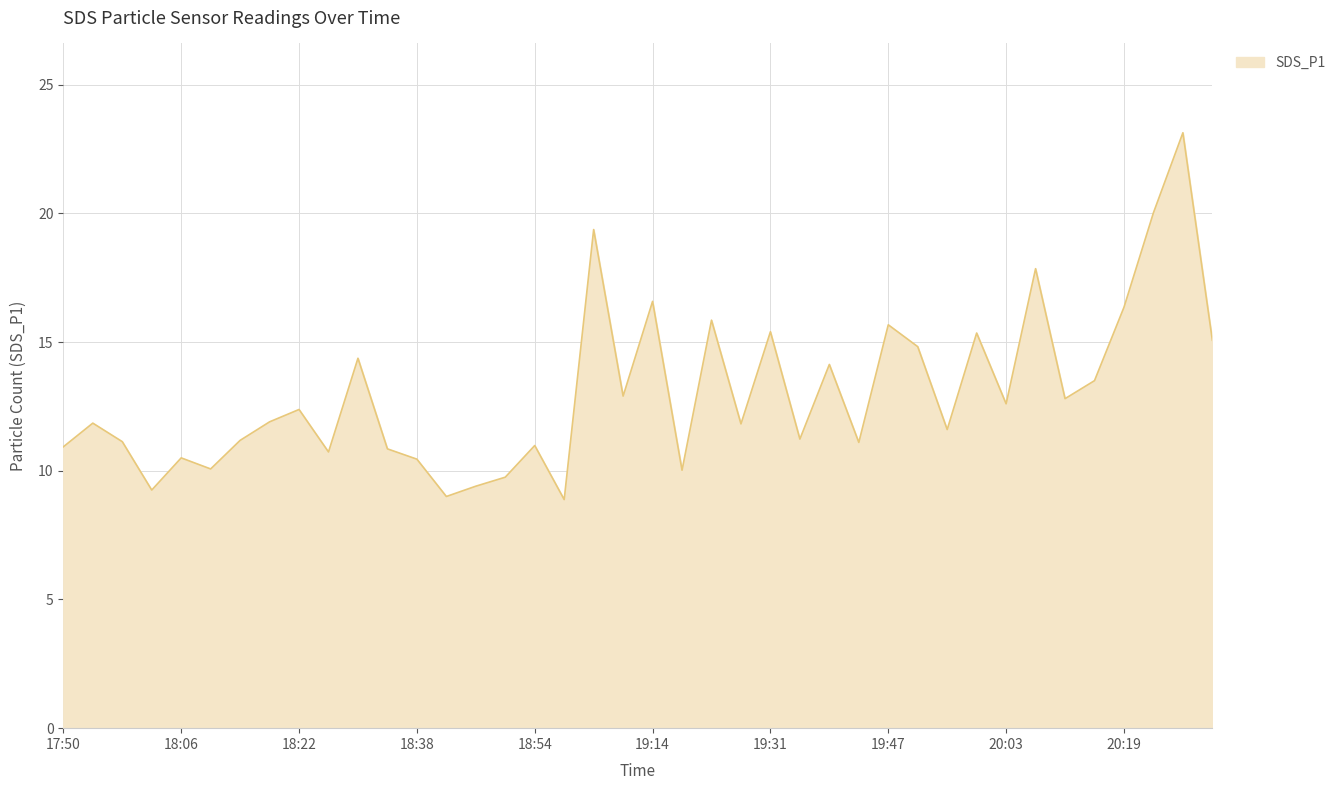

What is the smallest value displayed?

8.9